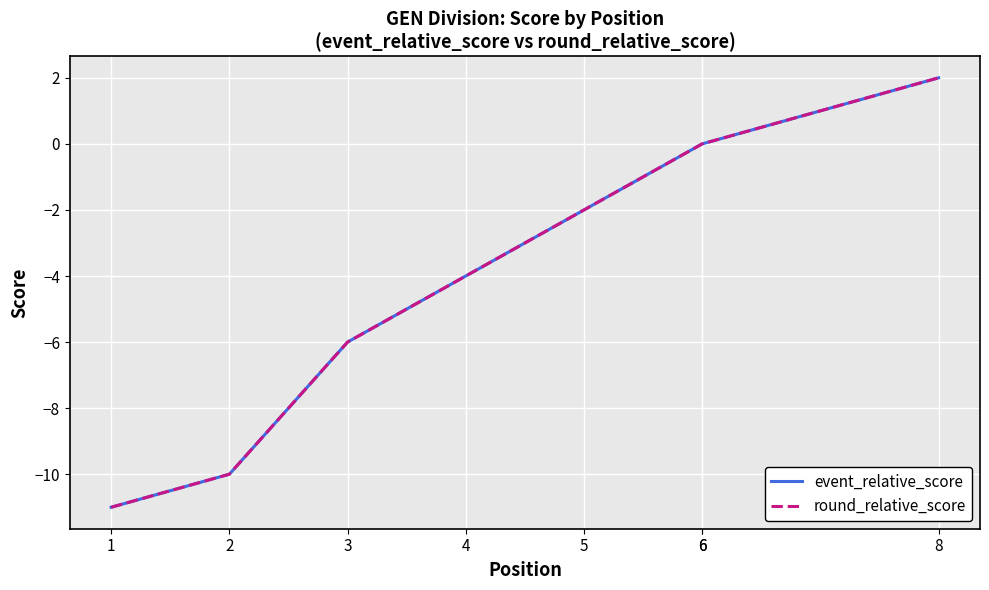

True or false: event_relative_score and round_relative_score cross at least once.

False